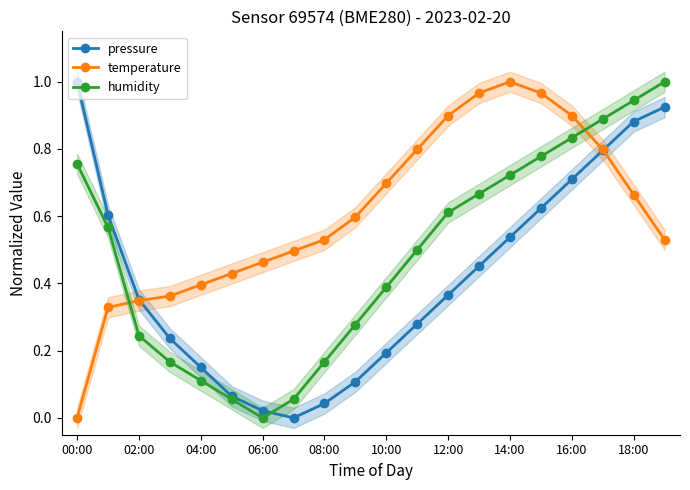

Which category has the lowest value in the temperature series?

00:00